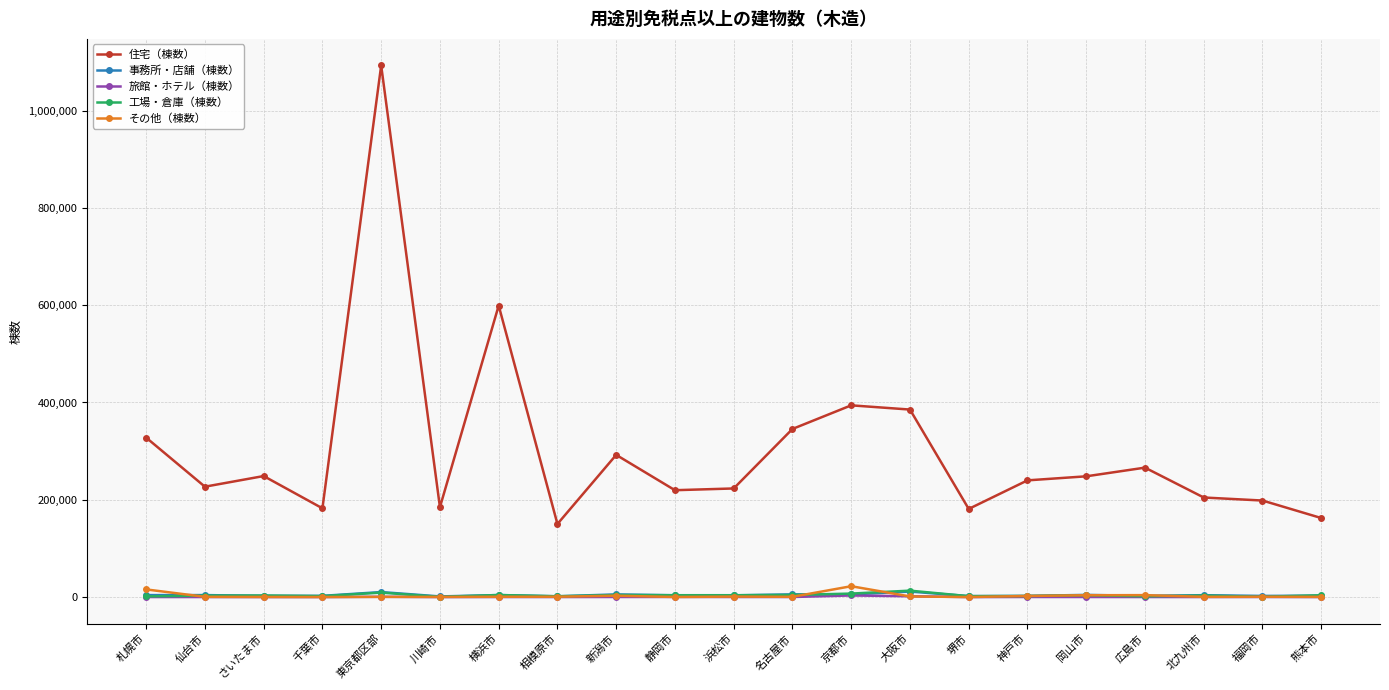

Where is 住宅（棟数） nearest to the value 621453?

横浜市